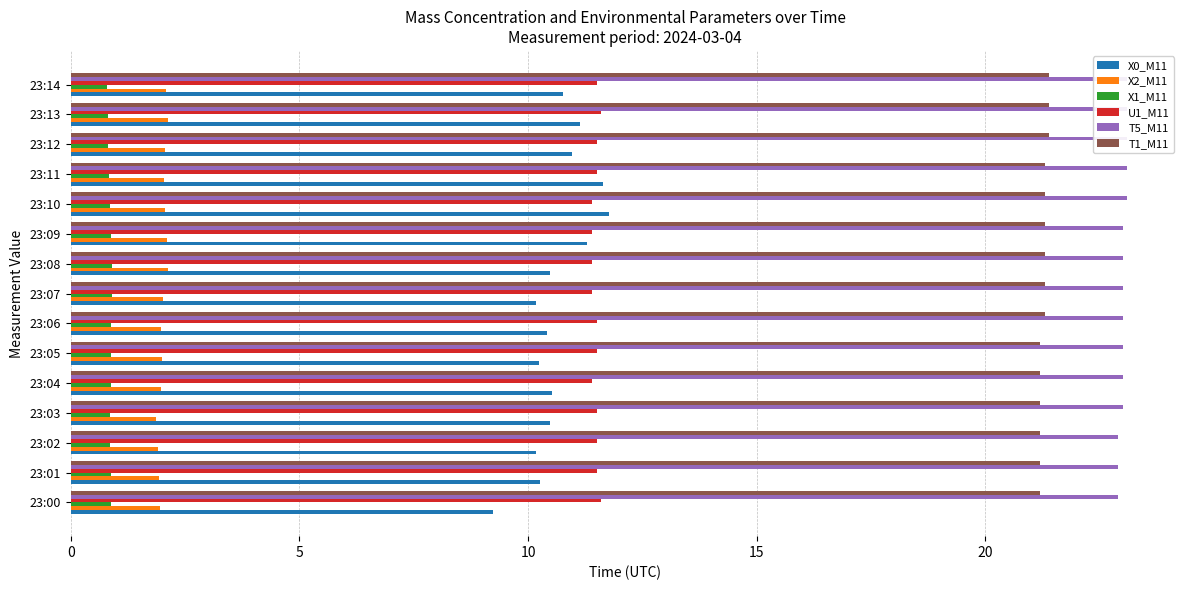

Which series has the largest range (max minus min)?

X0_M11